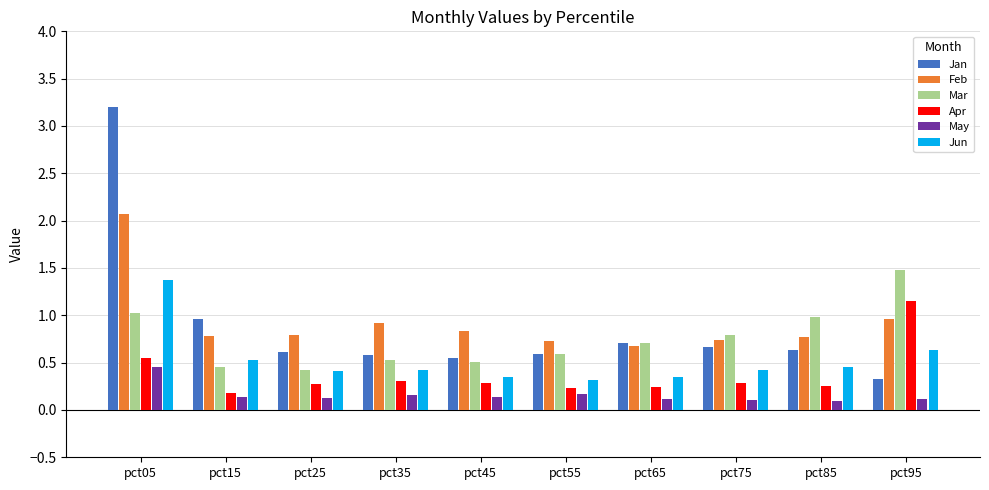

What is the value of the Mar bar at the 10th from the left?

1.5